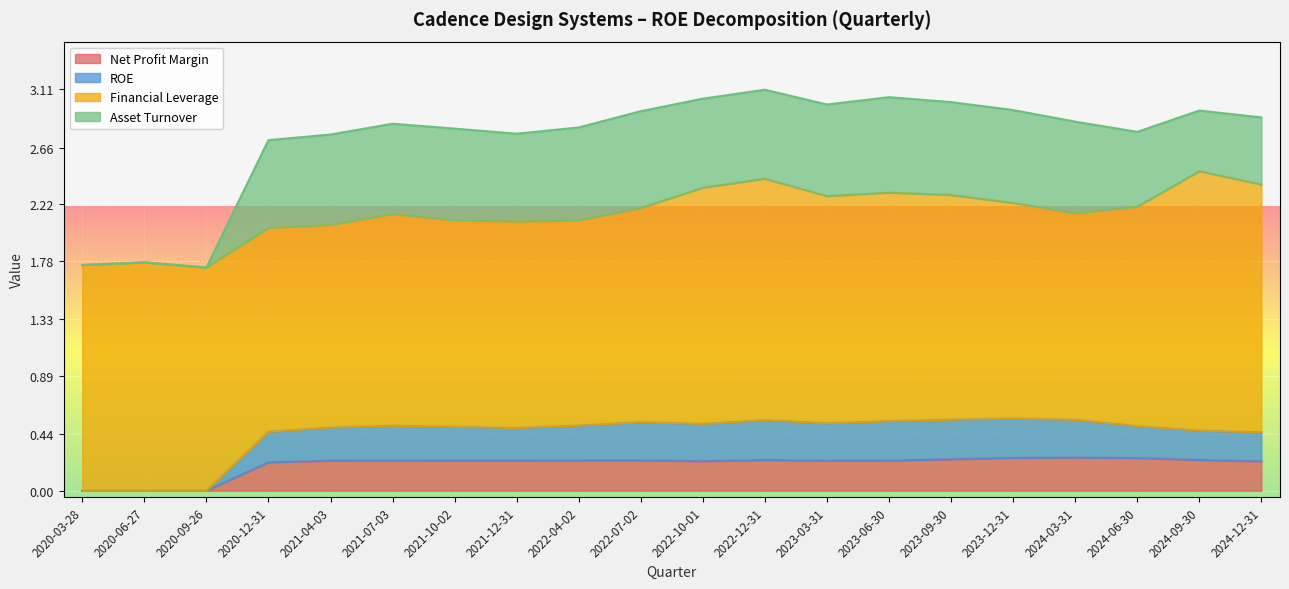

The value of ROE at 2023-06-30 is 0.8. True or false?

False